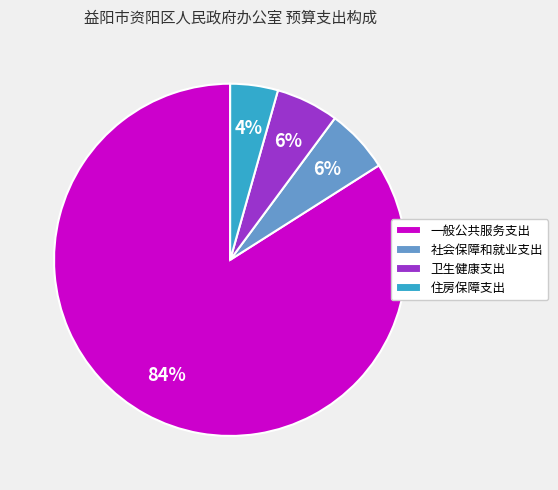

Is there any slice that represents more than half of the pie?

Yes